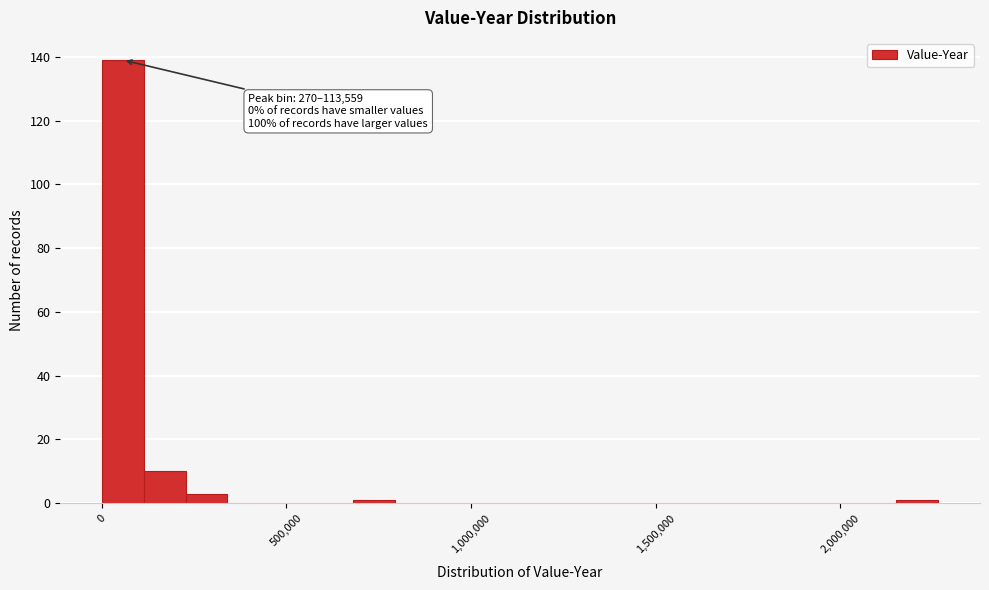

Read against the x-axis, roughly where is the centre of the tallest bar?

50000